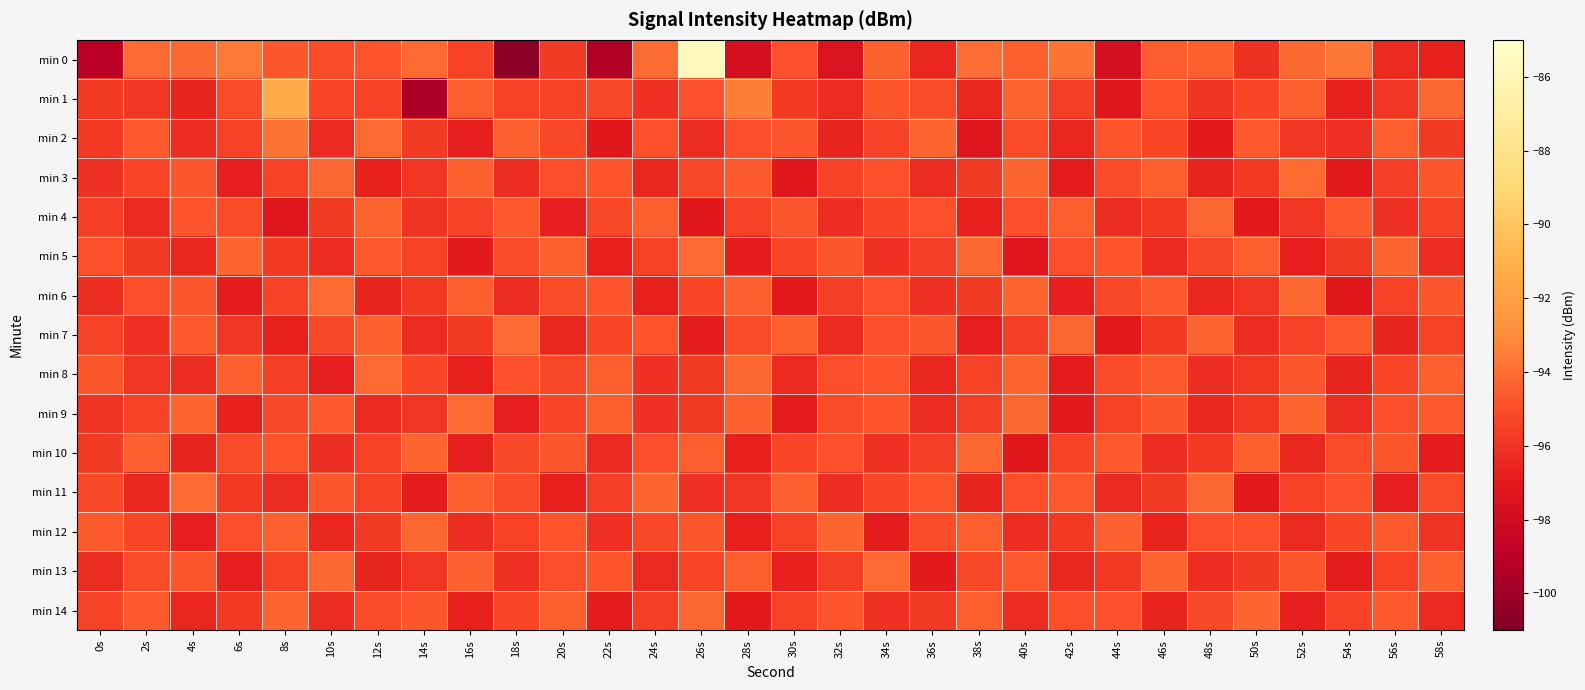

Reading left to right, extract all data points from this chart.

min 0: 0s=-99.0	2s=-94.1	4s=-94.2	6s=-93.7	8s=-94.7	10s=-95.1	12s=-94.8	14s=-94.1	16s=-95.4	18s=-100.6	20s=-95.7	22s=-99.4	24s=-94.0	26s=-85.7	28s=-97.8	30s=-94.9	32s=-97.4	34s=-94.3	36s=-96.5	38s=-94.0	40s=-94.5	42s=-93.8	44s=-97.8	46s=-94.6	48s=-94.4	50s=-96.0	52s=-94.2	54s=-93.7	56s=-96.4	58s=-96.6
min 1: 0s=-95.7	2s=-95.9	4s=-96.6	6s=-95.1	8s=-91.4	10s=-95.3	12s=-95.5	14s=-99.5	16s=-94.5	18s=-95.5	20s=-95.4	22s=-95.2	24s=-96.1	26s=-94.9	28s=-93.5	30s=-95.8	32s=-96.3	34s=-94.7	36s=-95.1	38s=-96.5	40s=-94.3	42s=-95.6	44s=-97.2	46s=-94.8	48s=-96.0	50s=-95.3	52s=-94.5	54s=-96.7	56s=-95.9	58s=-94.2
min 2: 0s=-95.8	2s=-94.6	4s=-96.2	6s=-95.5	8s=-93.8	10s=-96.4	12s=-94.1	14s=-95.7	16s=-96.8	18s=-94.4	20s=-95.2	22s=-97.1	24s=-94.9	26s=-96.3	28s=-95.0	30s=-94.7	32s=-96.6	34s=-95.4	36s=-94.3	38s=-97.2	40s=-95.1	42s=-96.5	44s=-94.8	46s=-95.3	48s=-97.0	50s=-94.6	52s=-95.9	54s=-96.1	56s=-94.5	58s=-95.7
min 3: 0s=-96.1	2s=-95.3	4s=-94.7	6s=-96.8	8s=-95.5	10s=-94.2	12s=-96.7	14s=-95.9	16s=-94.4	18s=-96.2	20s=-95.0	22s=-94.8	24s=-96.5	26s=-95.2	28s=-94.6	30s=-97.1	32s=-95.4	34s=-94.9	36s=-96.3	38s=-95.7	40s=-94.3	42s=-96.9	44s=-95.1	46s=-94.5	48s=-96.6	50s=-95.8	52s=-94.1	54s=-97.0	56s=-95.6	58s=-94.7
min 4: 0s=-95.6	2s=-96.4	4s=-94.8	6s=-95.1	8s=-97.3	10s=-95.7	12s=-94.3	14s=-96.0	16s=-95.4	18s=-94.6	20s=-96.8	22s=-95.2	24s=-94.4	26s=-97.1	28s=-95.5	30s=-94.7	32s=-96.2	34s=-95.3	36s=-94.9	38s=-96.7	40s=-95.0	42s=-94.5	44s=-96.3	46s=-95.8	48s=-94.2	50s=-97.0	52s=-95.9	54s=-94.6	56s=-96.1	58s=-95.4
min 5: 0s=-94.9	2s=-95.7	4s=-96.5	6s=-94.3	8s=-95.8	10s=-96.2	12s=-94.6	14s=-95.4	16s=-97.0	18s=-95.1	20s=-94.4	22s=-96.7	24s=-95.5	26s=-94.1	28s=-96.9	30s=-95.3	32s=-94.7	34s=-96.1	36s=-95.6	38s=-94.2	40s=-97.2	42s=-95.0	44s=-94.8	46s=-96.4	48s=-95.2	50s=-94.5	52s=-96.8	54s=-95.7	56s=-94.3	58s=-96.3
min 6: 0s=-96.2	2s=-95.0	4s=-94.7	6s=-96.9	8s=-95.4	10s=-94.1	12s=-96.6	14s=-95.8	16s=-94.5	18s=-96.3	20s=-95.1	22s=-94.8	24s=-96.7	26s=-95.3	28s=-94.4	30s=-97.0	32s=-95.6	34s=-94.9	36s=-96.1	38s=-95.7	40s=-94.3	42s=-96.8	44s=-95.2	46s=-94.6	48s=-96.5	50s=-95.9	52s=-94.2	54s=-97.1	56s=-95.5	58s=-94.7
min 7: 0s=-95.4	2s=-96.1	4s=-94.6	6s=-95.9	8s=-96.7	10s=-95.2	12s=-94.4	14s=-96.3	16s=-95.7	18s=-94.1	20s=-96.5	22s=-95.3	24s=-94.8	26s=-96.9	28s=-95.1	30s=-94.5	32s=-96.4	34s=-95.0	36s=-94.7	38s=-96.8	40s=-95.6	42s=-94.2	44s=-97.0	46s=-95.8	48s=-94.3	50s=-96.2	52s=-95.4	54s=-94.6	56s=-96.6	58s=-95.5
min 8: 0s=-94.7	2s=-95.9	4s=-96.3	6s=-94.4	8s=-95.6	10s=-96.8	12s=-94.1	14s=-95.3	16s=-96.7	18s=-94.9	20s=-95.2	22s=-94.5	24s=-96.1	26s=-95.7	28s=-94.2	30s=-96.4	32s=-95.0	34s=-94.8	36s=-96.5	38s=-95.4	40s=-94.3	42s=-96.9	44s=-95.1	46s=-94.6	48s=-96.2	50s=-95.8	52s=-94.7	54s=-96.6	56s=-95.3	58s=-94.4
min 9: 0s=-96.0	2s=-95.5	4s=-94.3	6s=-96.7	8s=-95.2	10s=-94.6	12s=-96.4	14s=-95.9	16s=-94.1	18s=-96.8	20s=-95.3	22s=-94.5	24s=-96.1	26s=-95.7	28s=-94.4	30s=-96.9	32s=-95.1	34s=-94.8	36s=-96.3	38s=-95.6	40s=-94.2	42s=-97.0	44s=-95.4	46s=-94.7	48s=-96.5	50s=-95.8	52s=-94.3	54s=-96.2	56s=-95.0	58s=-94.6
min 10: 0s=-95.7	2s=-94.4	4s=-96.6	6s=-95.1	8s=-94.8	10s=-96.2	12s=-95.5	14s=-94.3	16s=-96.8	18s=-95.2	20s=-94.7	22s=-96.4	24s=-95.0	26s=-94.5	28s=-96.7	30s=-95.3	32s=-94.9	34s=-96.1	36s=-95.6	38s=-94.2	40s=-97.1	42s=-95.4	44s=-94.6	46s=-96.3	48s=-95.8	50s=-94.4	52s=-96.5	54s=-95.1	56s=-94.7	58s=-96.9
min 11: 0s=-95.2	2s=-96.5	4s=-94.1	6s=-95.8	8s=-96.3	10s=-94.7	12s=-95.4	14s=-96.9	16s=-94.4	18s=-95.1	20s=-96.7	22s=-95.6	24s=-94.3	26s=-96.1	28s=-95.9	30s=-94.5	32s=-96.2	34s=-95.3	36s=-94.8	38s=-96.6	40s=-95.0	42s=-94.6	44s=-96.4	46s=-95.7	48s=-94.2	50s=-97.0	52s=-95.5	54s=-94.9	56s=-96.8	58s=-95.1
min 12: 0s=-94.6	2s=-95.3	4s=-96.8	6s=-95.0	8s=-94.4	10s=-96.5	12s=-95.7	14s=-94.2	16s=-96.3	18s=-95.5	20s=-94.8	22s=-96.1	24s=-95.2	26s=-94.7	28s=-96.7	30s=-95.4	32s=-94.3	34s=-96.9	36s=-95.1	38s=-94.5	40s=-96.2	42s=-95.8	44s=-94.4	46s=-96.6	48s=-95.0	50s=-94.9	52s=-96.4	54s=-95.3	56s=-94.6	58s=-96.0
min 13: 0s=-96.3	2s=-95.1	4s=-94.7	6s=-96.8	8s=-95.4	10s=-94.2	12s=-96.6	14s=-95.9	16s=-94.4	18s=-96.1	20s=-95.0	22s=-94.8	24s=-96.4	26s=-95.3	28s=-94.5	30s=-96.7	32s=-95.6	34s=-94.1	36s=-97.0	38s=-95.2	40s=-94.6	42s=-96.5	44s=-95.8	46s=-94.3	48s=-96.2	50s=-95.7	52s=-94.7	54s=-96.9	56s=-95.5	58s=-94.4
min 14: 0s=-95.4	2s=-94.6	4s=-96.5	6s=-95.8	8s=-94.3	10s=-96.2	12s=-95.1	14s=-94.7	16s=-96.7	18s=-95.3	20s=-94.4	22s=-96.9	24s=-95.6	26s=-94.2	28s=-97.0	30s=-95.5	32s=-94.8	34s=-96.1	36s=-95.7	38s=-94.5	40s=-96.3	42s=-95.0	44s=-94.9	46s=-96.6	48s=-95.2	50s=-94.3	52s=-96.8	54s=-95.4	56s=-94.6	58s=-96.4